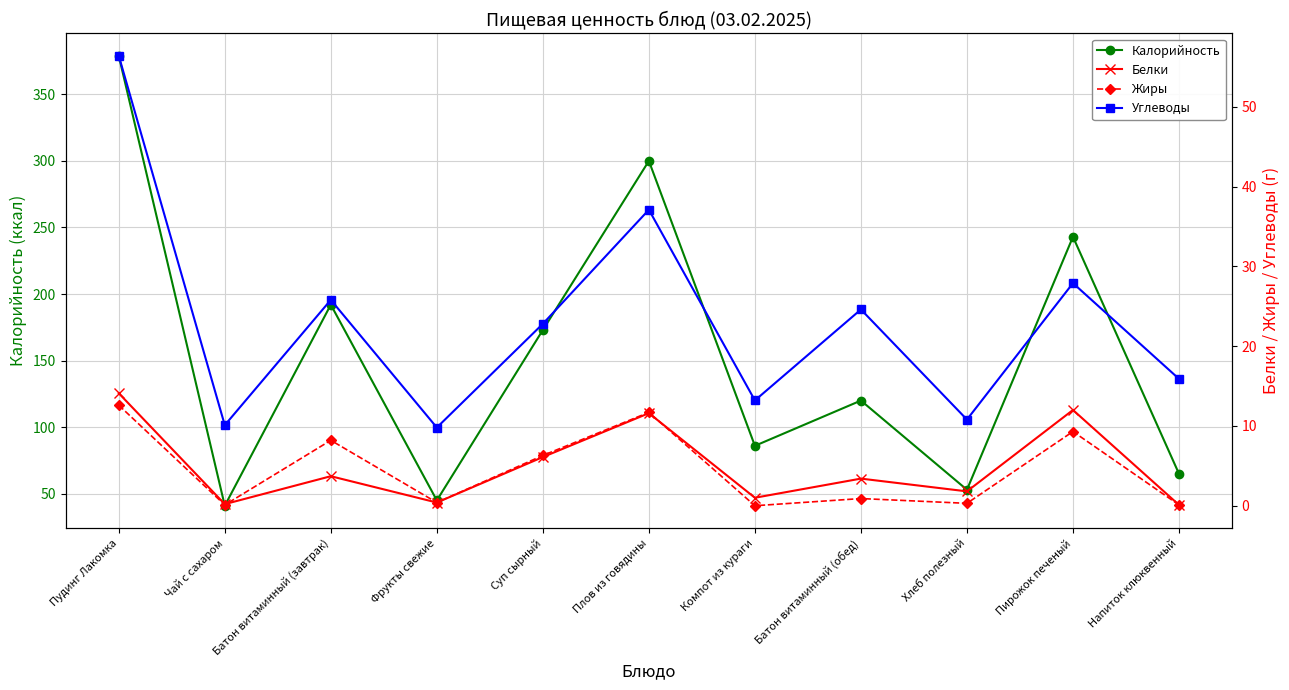

List the series in order of their peak value, highest first.

Калорийность, Углеводы, Белки, Жиры